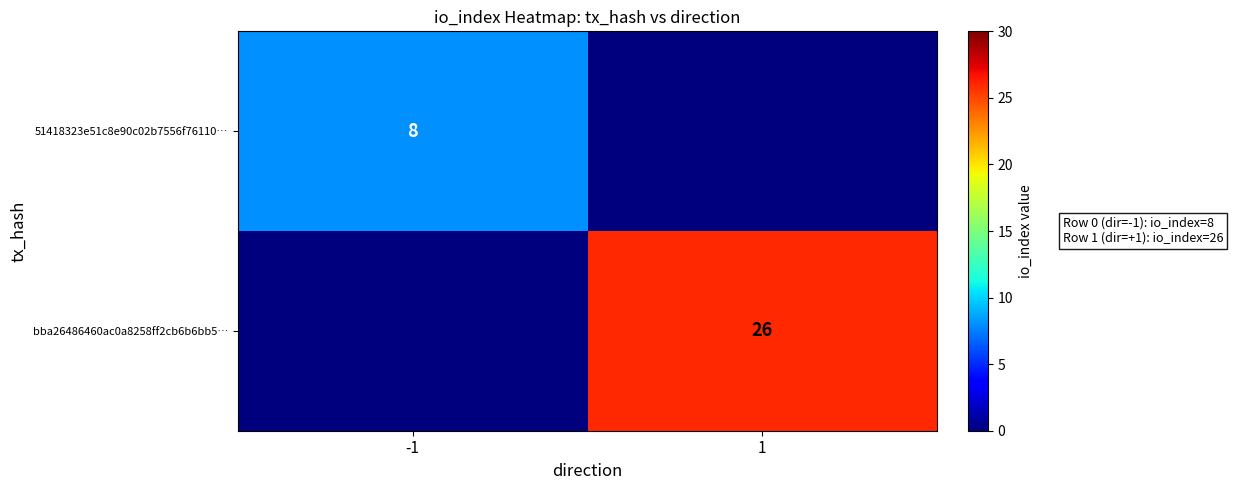

The value of 51418323e51c8e90c02b7556f76110… at -1 is 8. True or false?

True